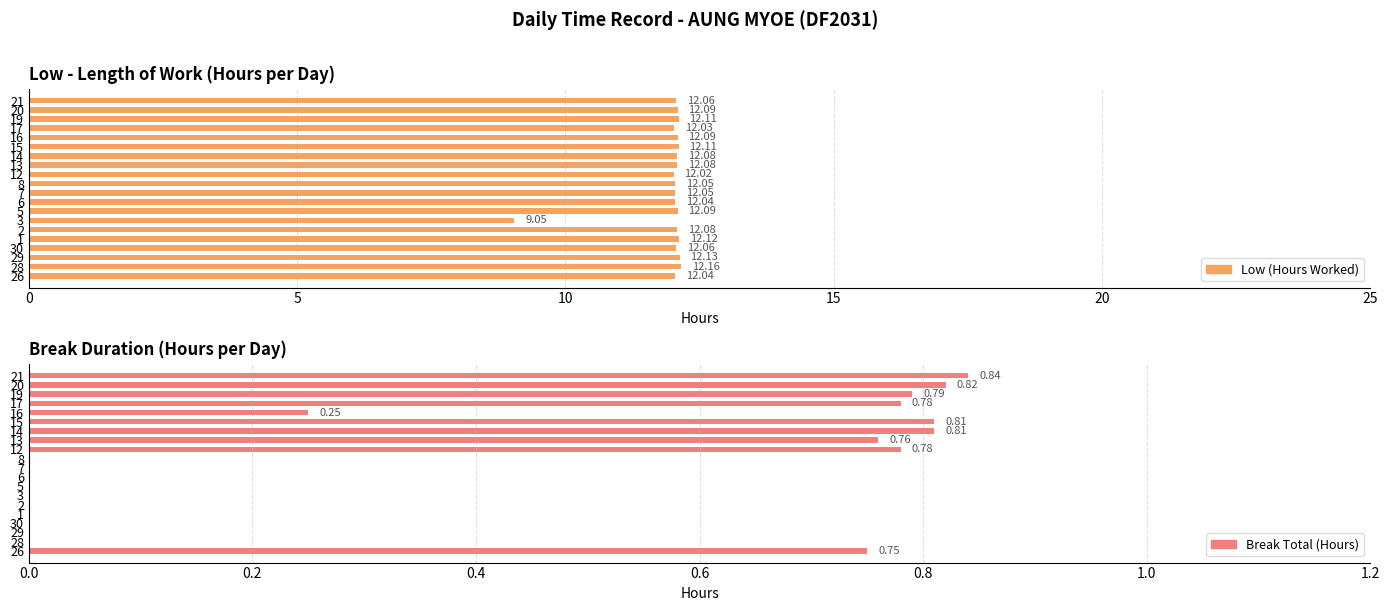

List the series in order of their overall mean, highest first.

Low (Hours Worked), Break Total (Hours)